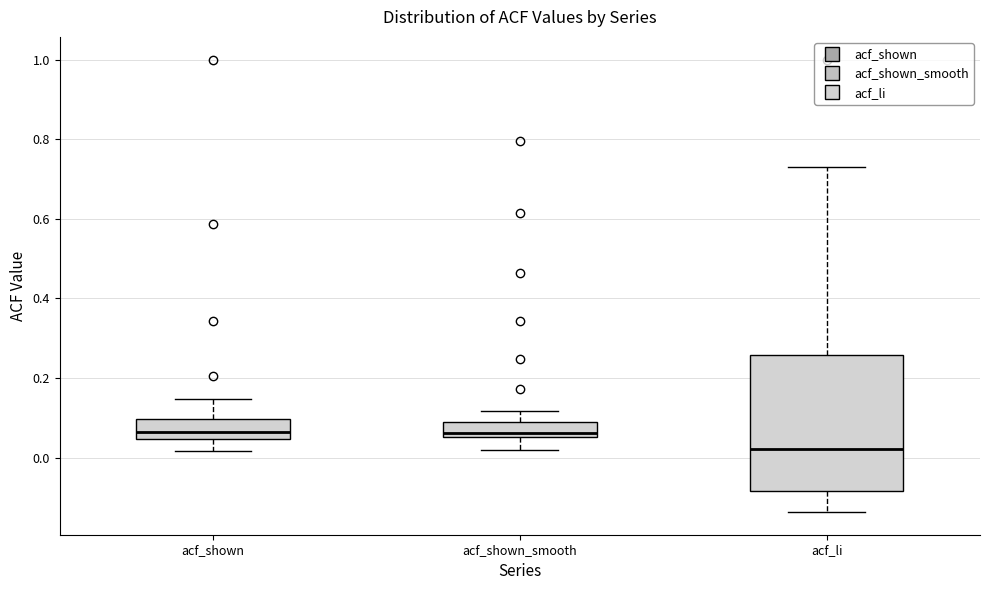

Comparing the boxes themselves (not the whiskers), which one is the tallest?

acf_li